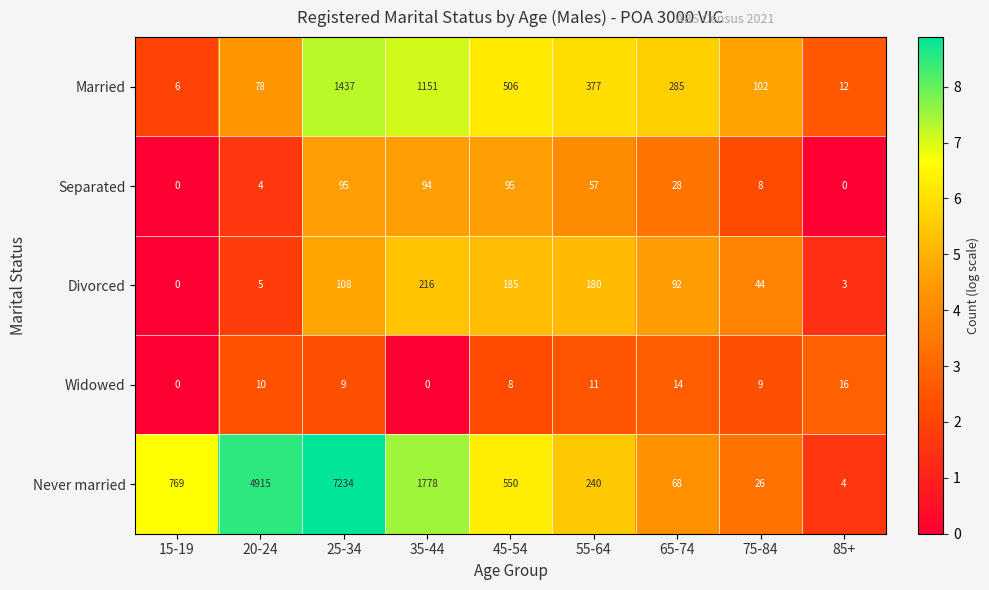

True or false: Widowed has a value of 4 at 55-64.

False